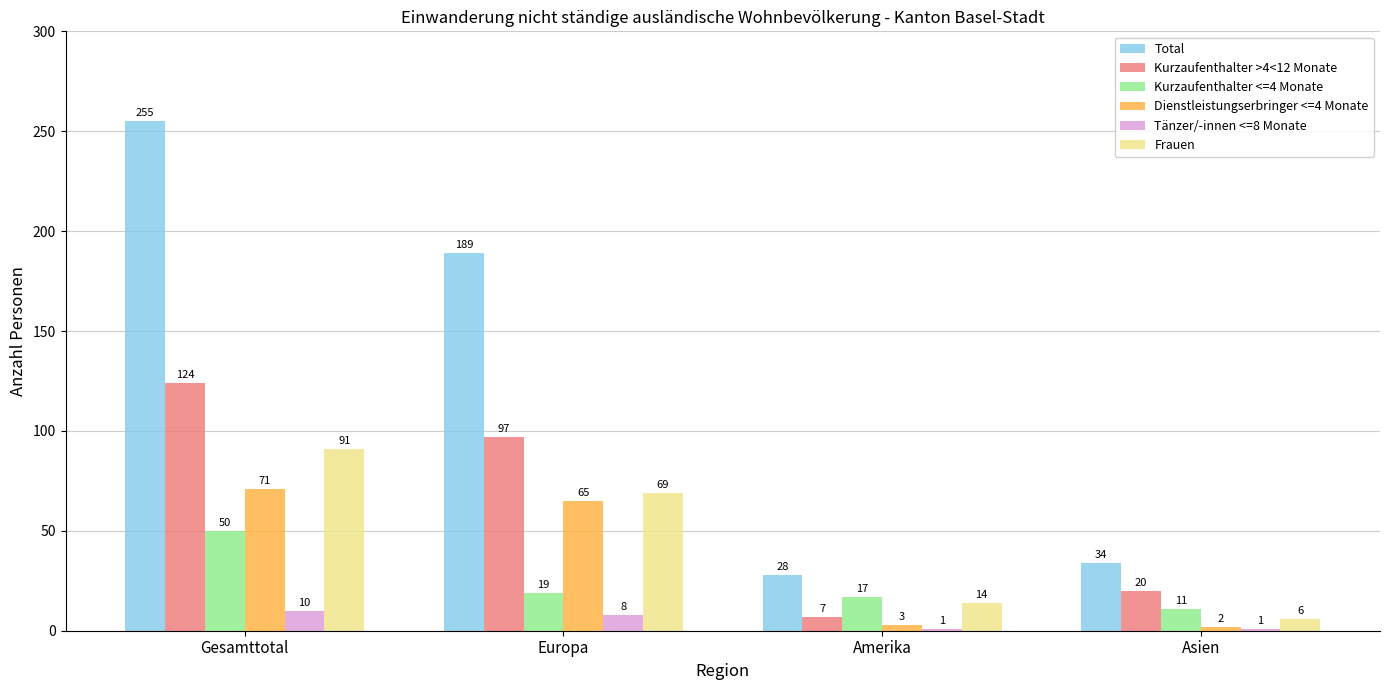

True or false: Dienstleistungserbringer <=4 Monate has a value of 115 at Europa.

False